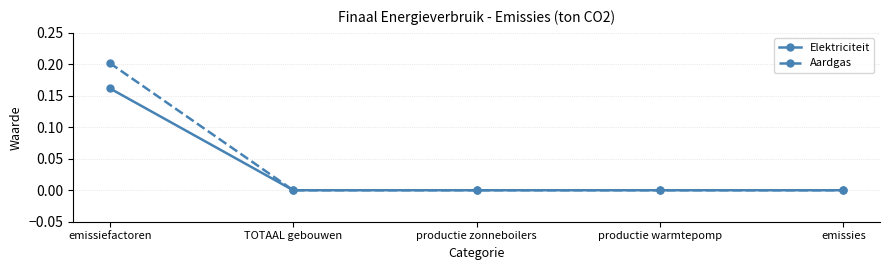

What is the label of the 3rd point from the right?

productie zonneboilers